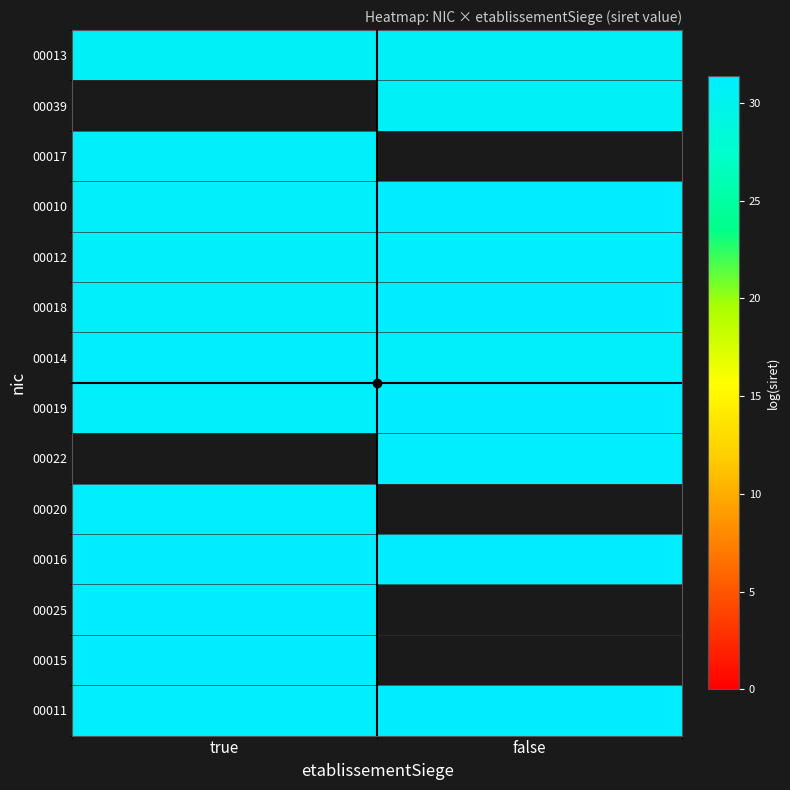

What is the minimum value shown in the chart?

30.7